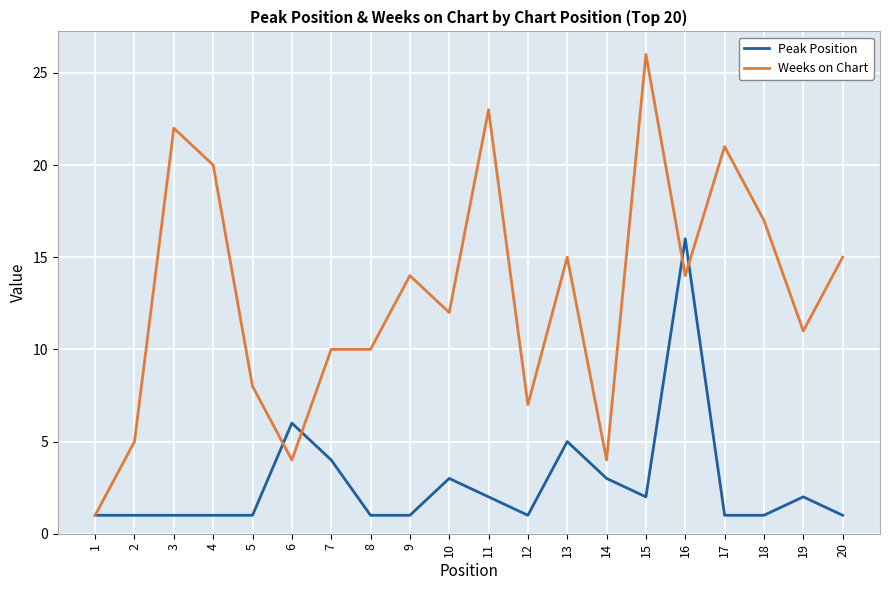

The value of Weeks on Chart at 4 is 20. True or false?

True